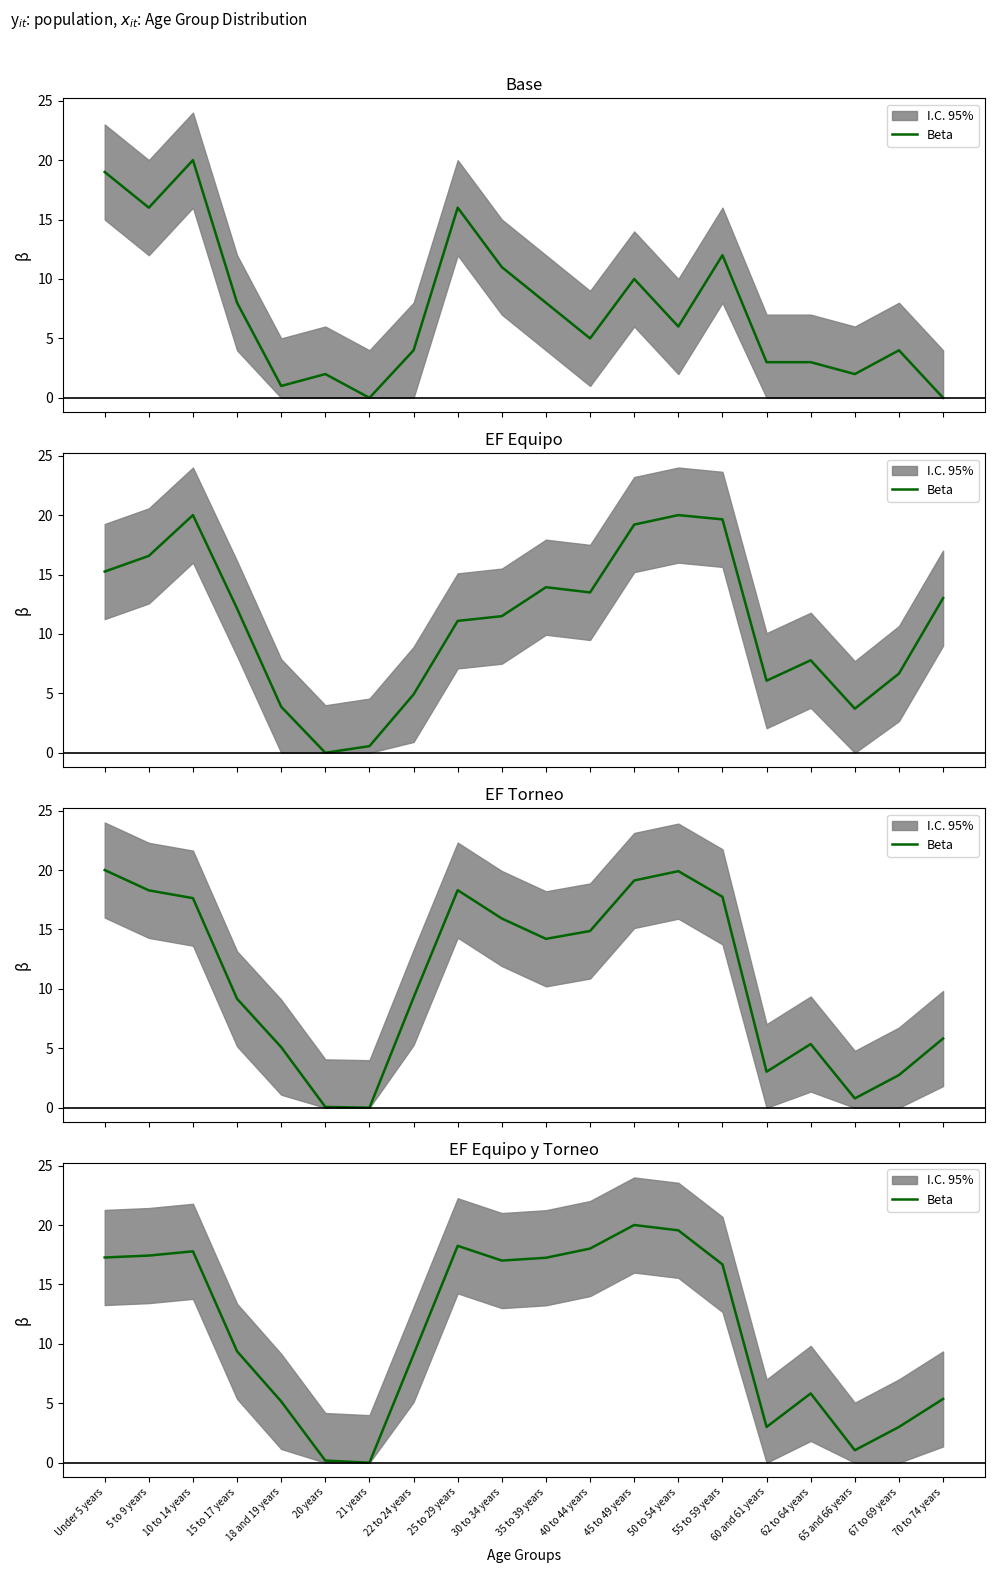

The value at 65 and 66 years is 1.4. True or false?

False